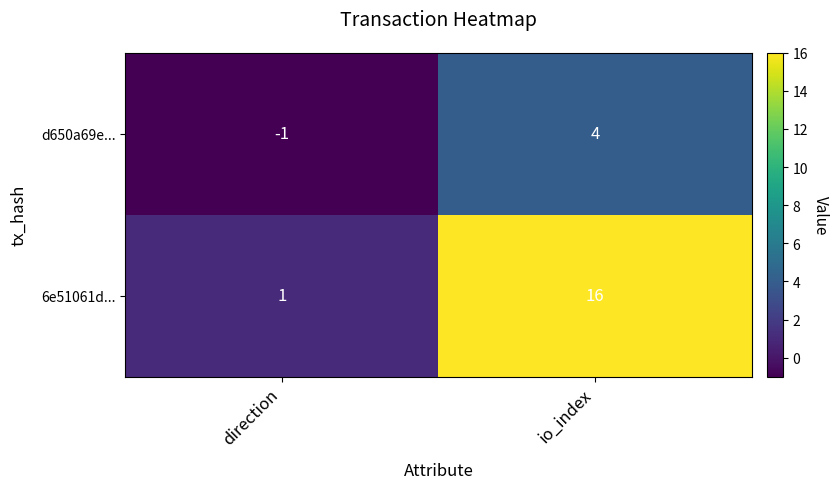

How many data points does each series have?

2